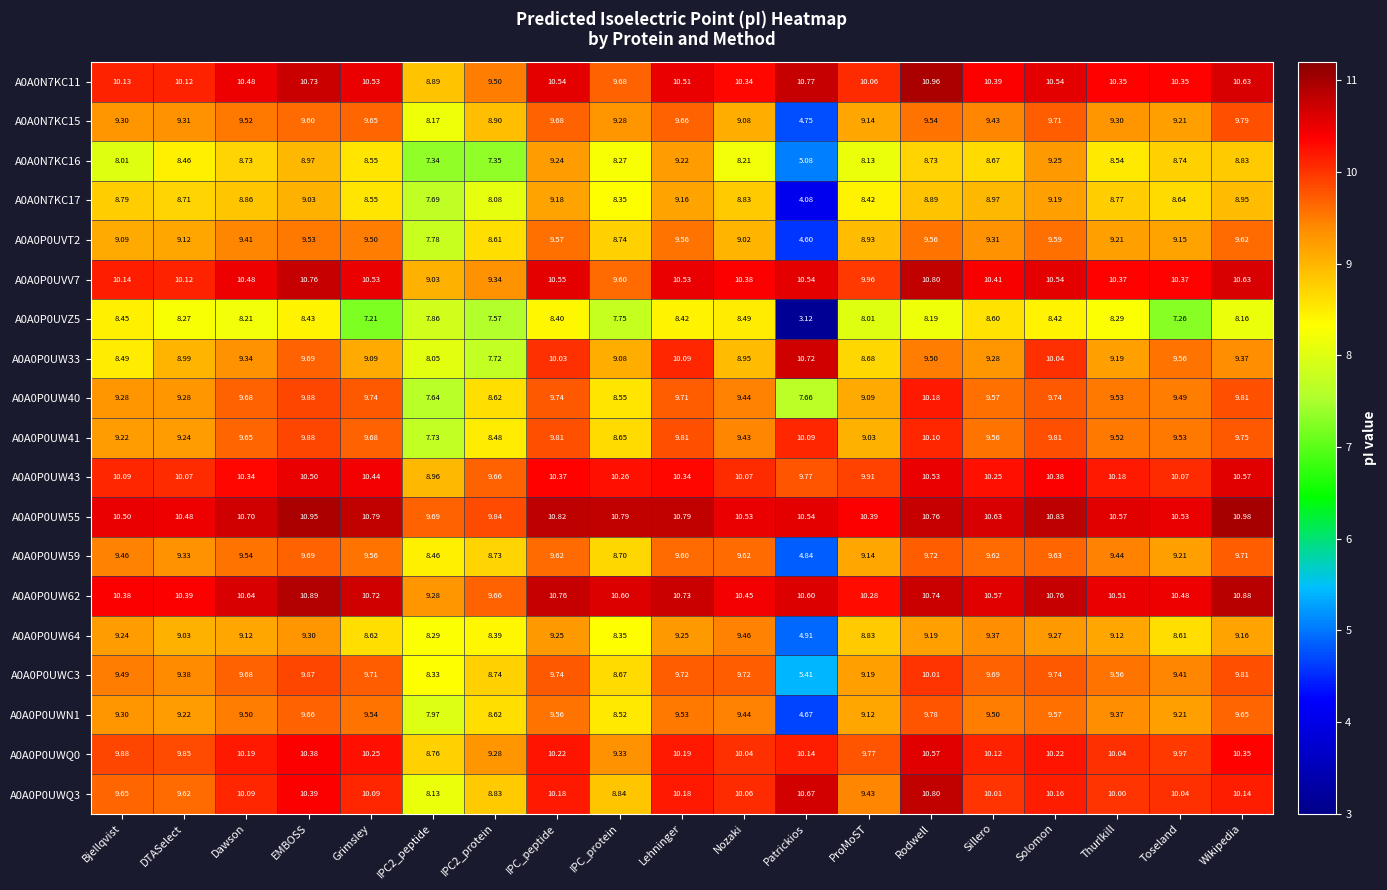

Where does the A0A0N7KC11 series first go above 10?

Bjellqvist